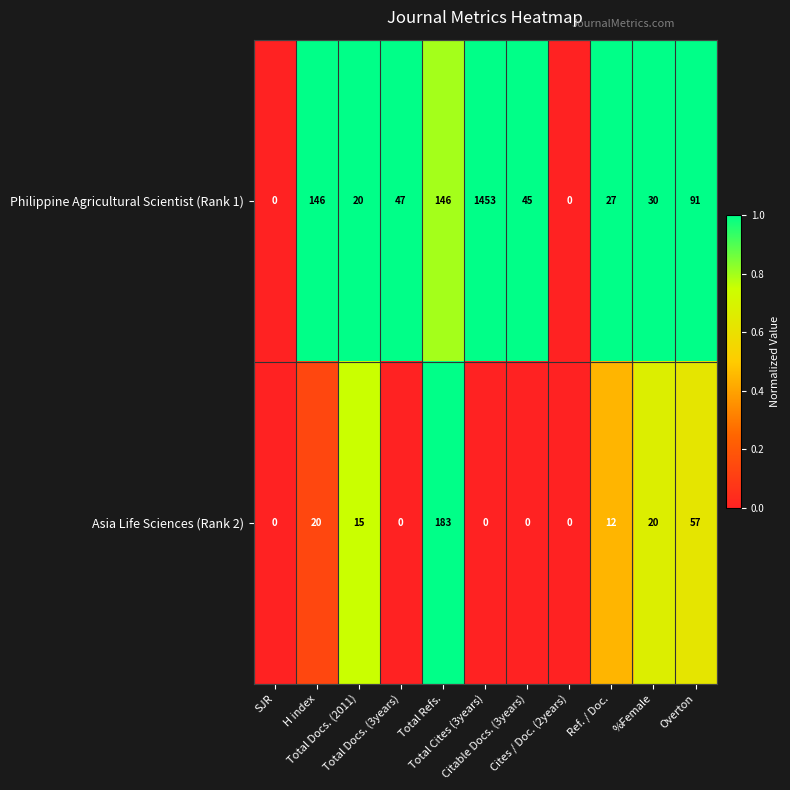

How many data points does each series have?

11